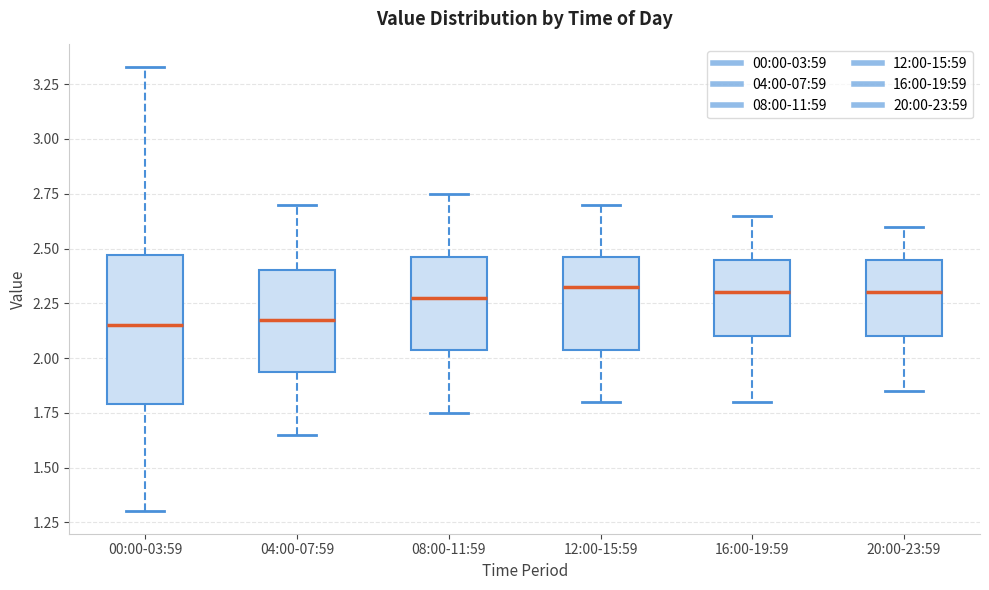

Where is the upper edge of the box for 12:00-15:59 on the y-axis? The values are not printed on the chart, so give them approximately, as read against the axis.

2.45